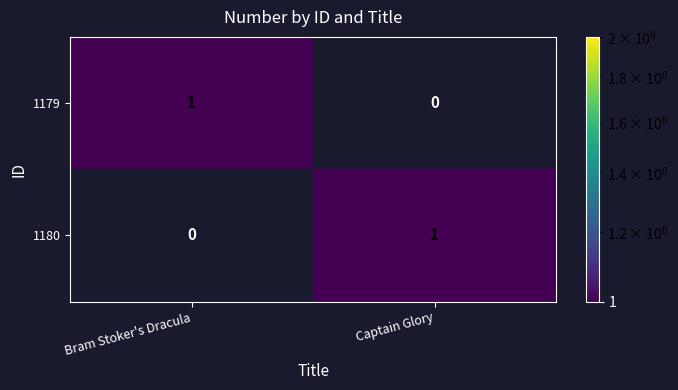

Where is 1179 nearest to the value 0?

Captain Glory